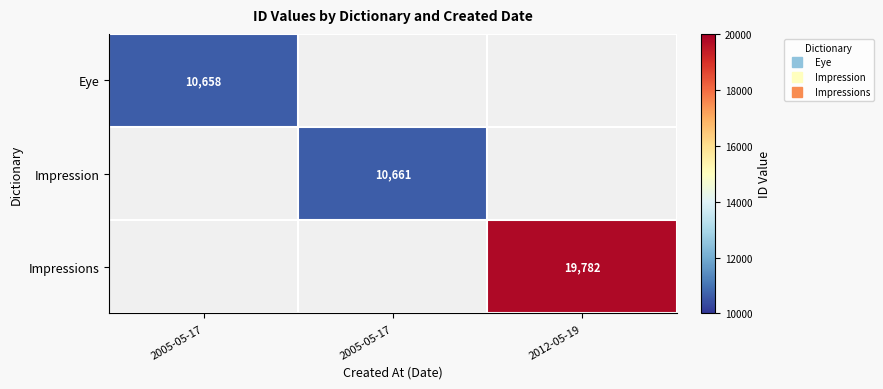

List the series in order of their overall mean, lowest first.

Eye, Impression, Impressions